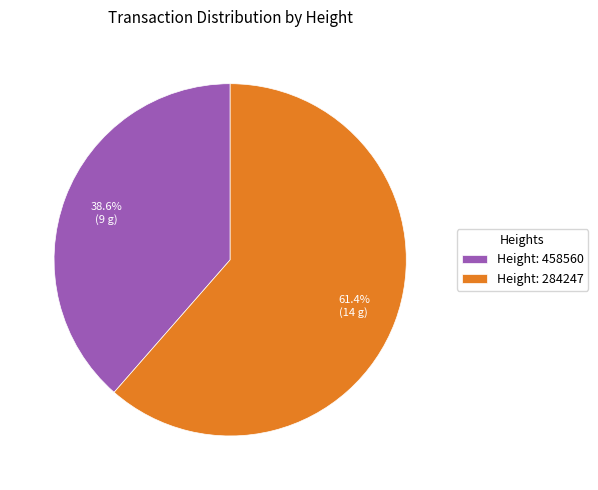

Rank the categories by value from lowest to highest.

Height: 458560, Height: 284247